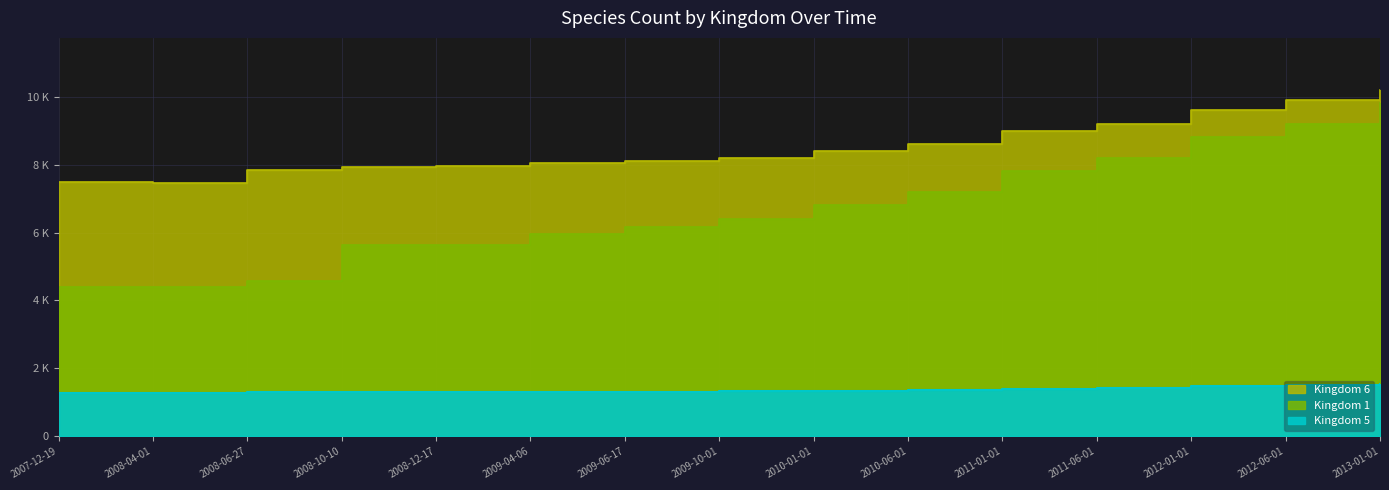

At 2008-04-01, list the series in order from largest to smallest.

Kingdom 6, Kingdom 1, Kingdom 5